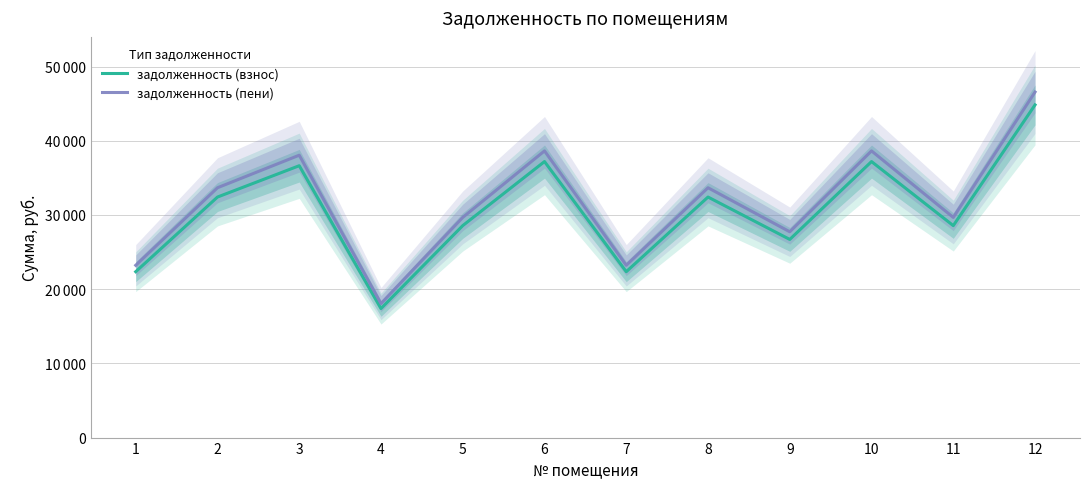

What is the value of the задолженность (взнос) point at the 11th from the left?

28560.5